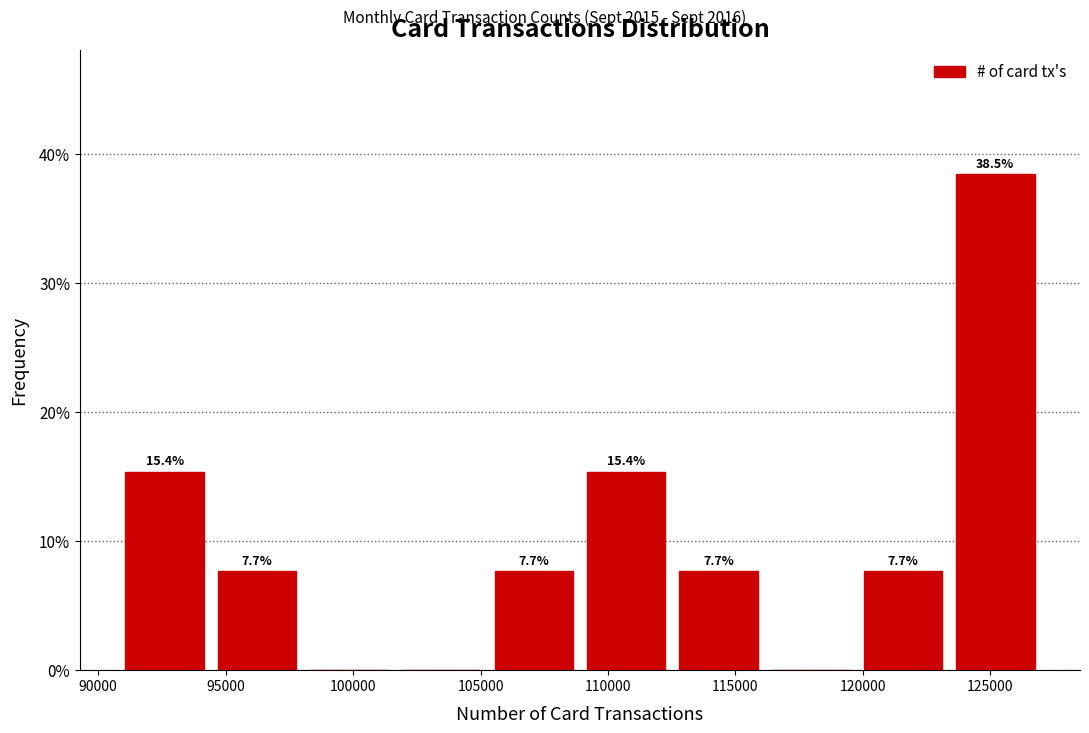

Over which range of the x-axis is the bar tallest?

123500 to 127000